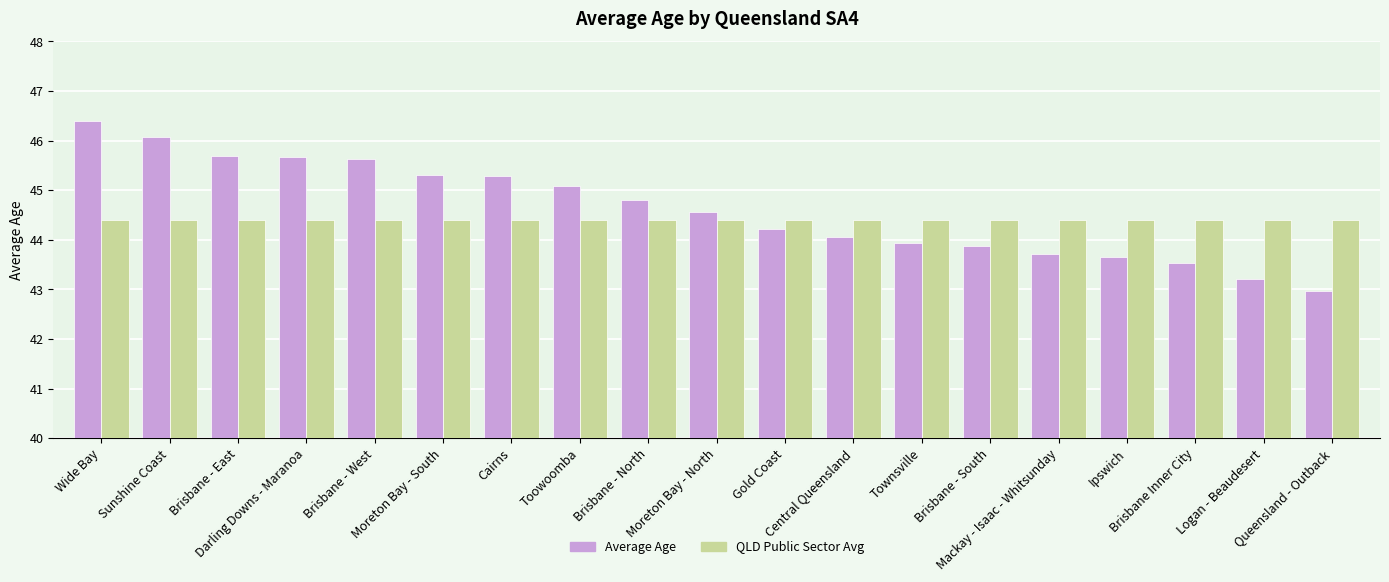

What is the label of the 2nd bar from the right?

Logan - Beaudesert